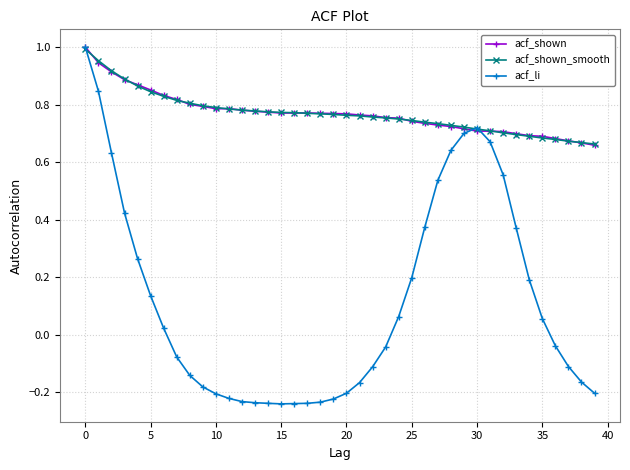

Which series has the largest range (max minus min)?

acf_li